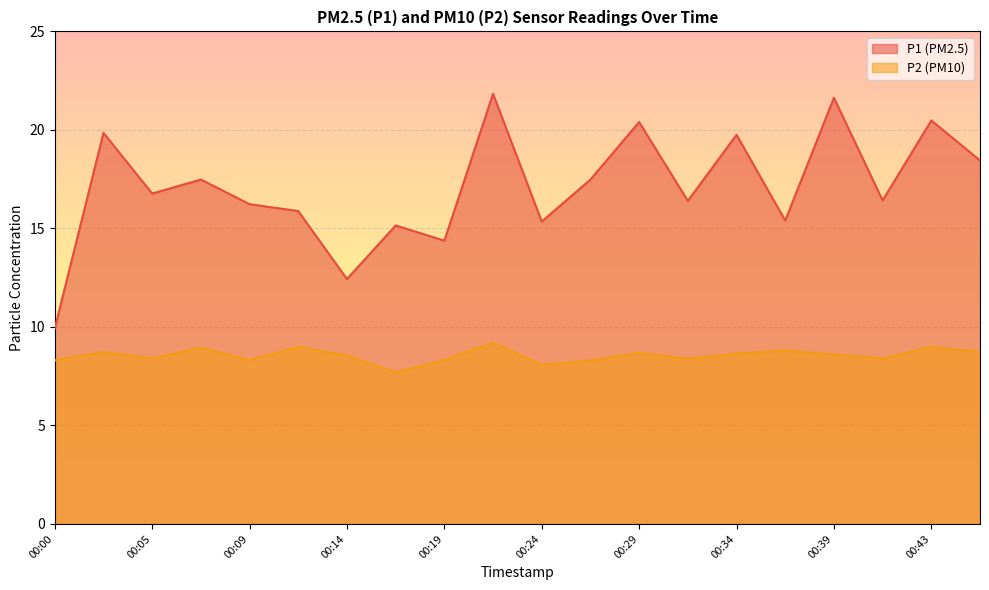

At 00:34, list the series in order from largest to smallest.

P1, P2